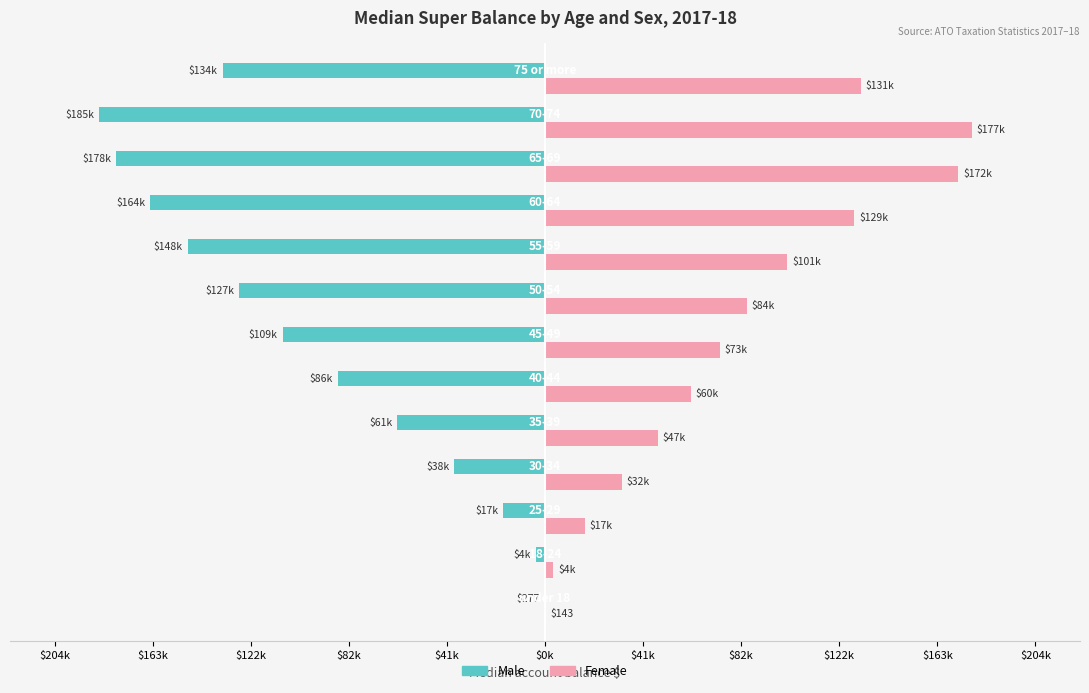

How many data points does each series have?

13